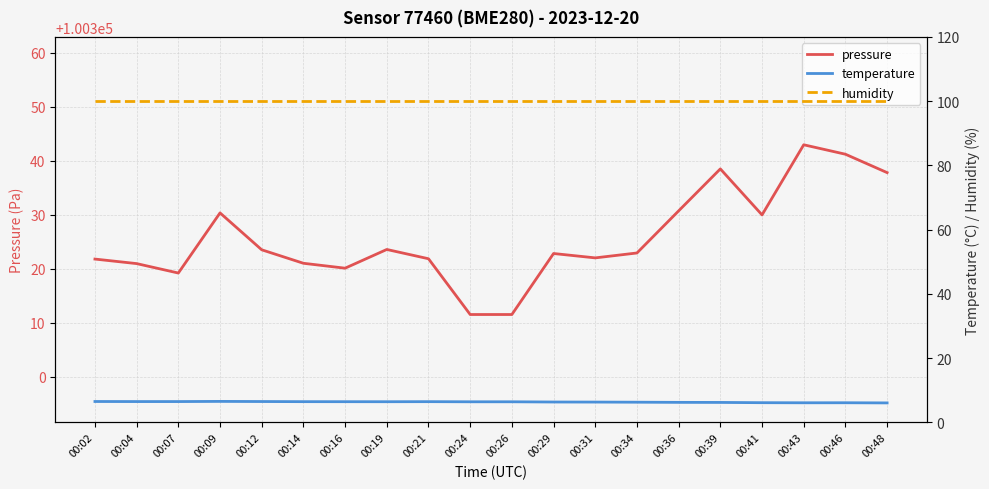

Rank the series at 00:09 from lowest to highest value.

temperature, humidity, pressure